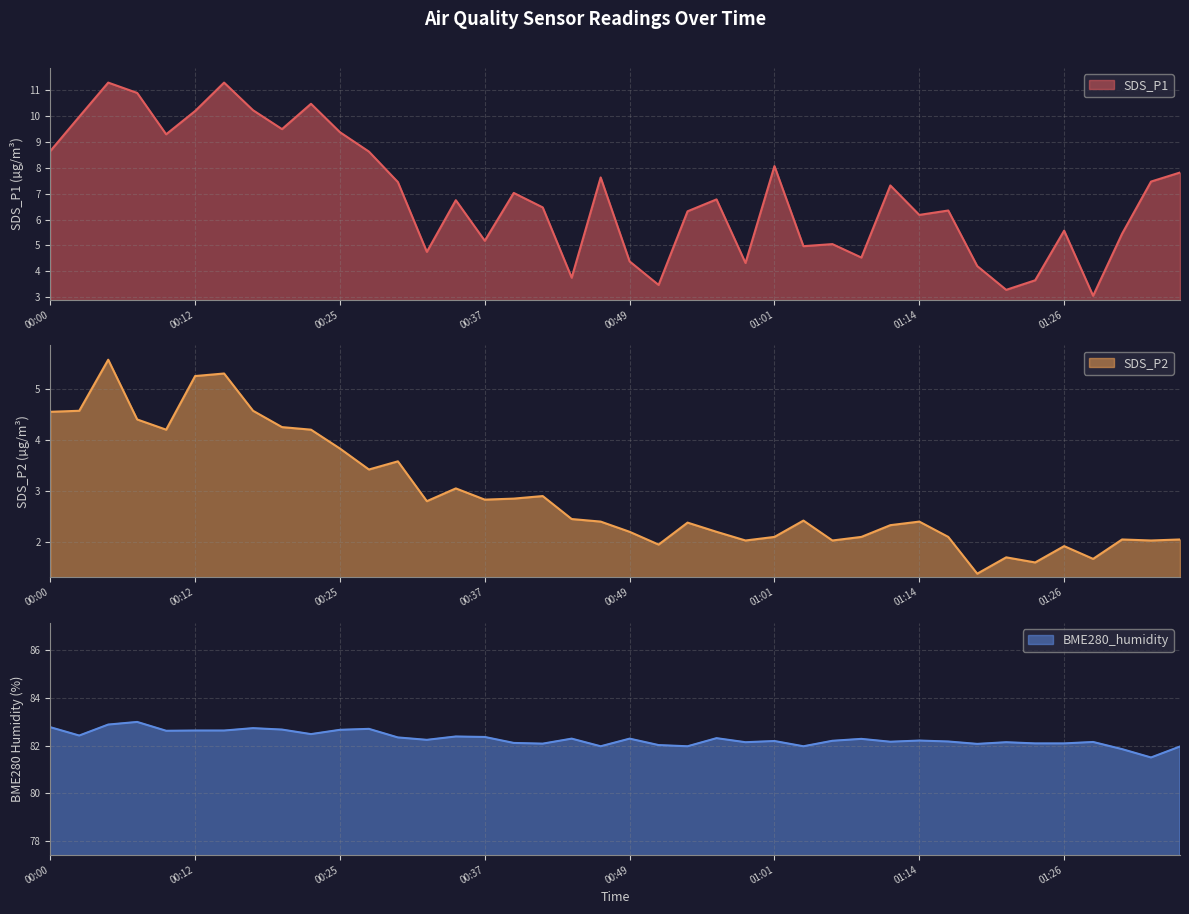

Between 01:51 and 00:17, which is larger?

00:17